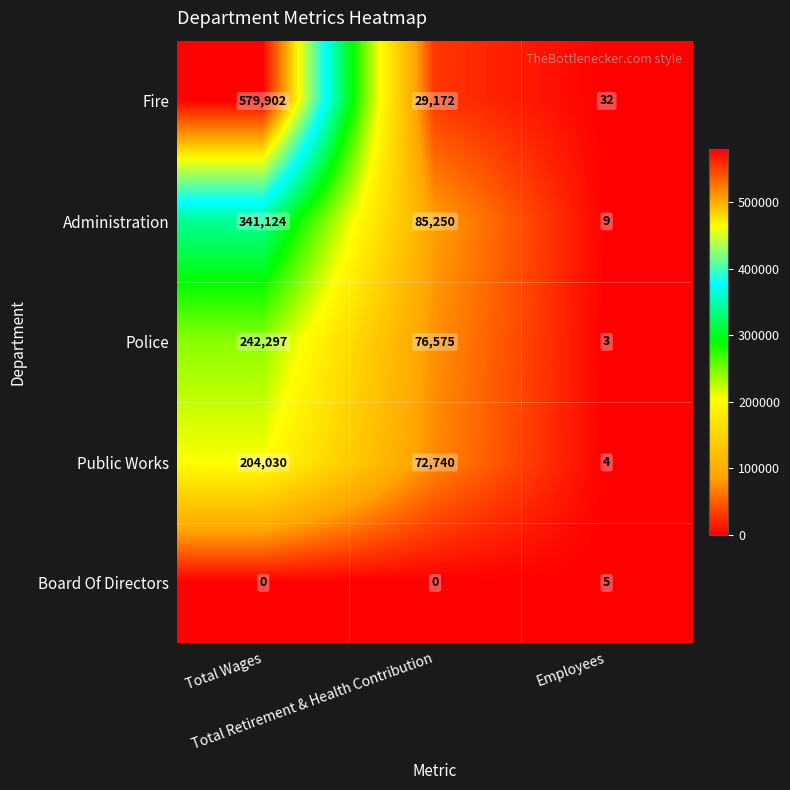

What is the average value of the Fire series?

203035